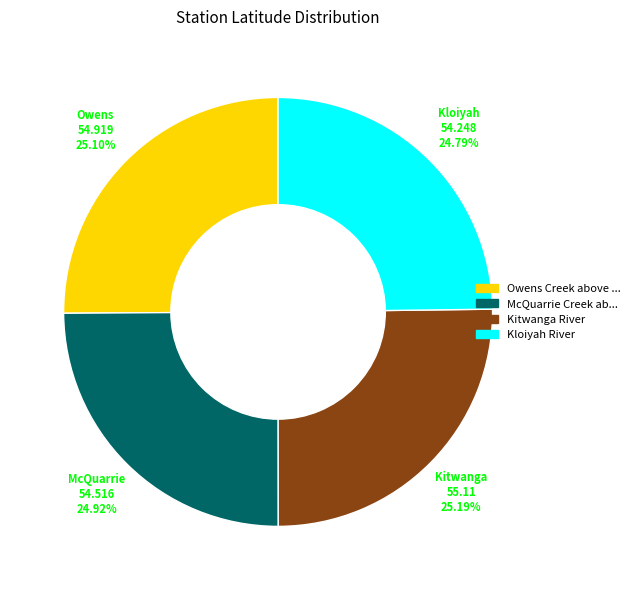

Is there a majority slice in this chart?

No